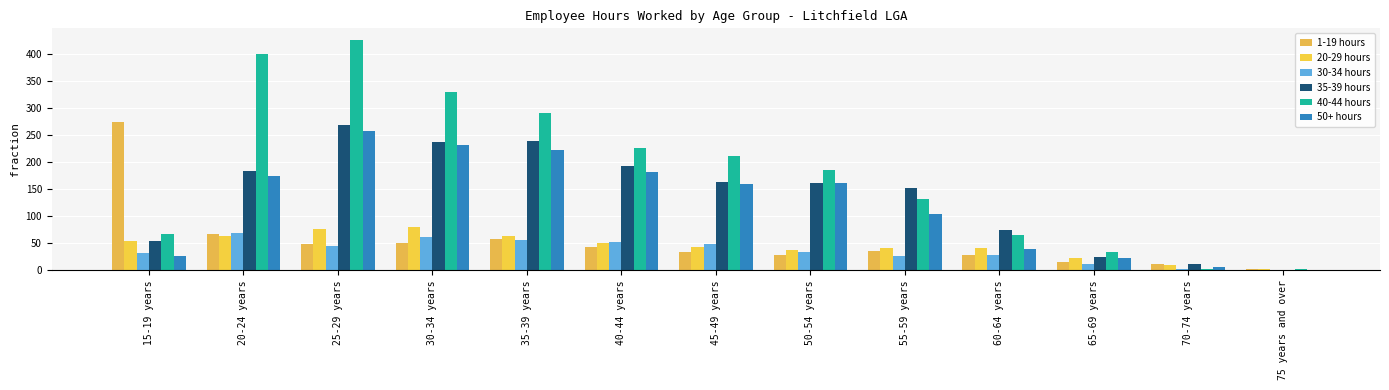

Is it true that 20-29 hours equals 10 at 70-74 years?

True